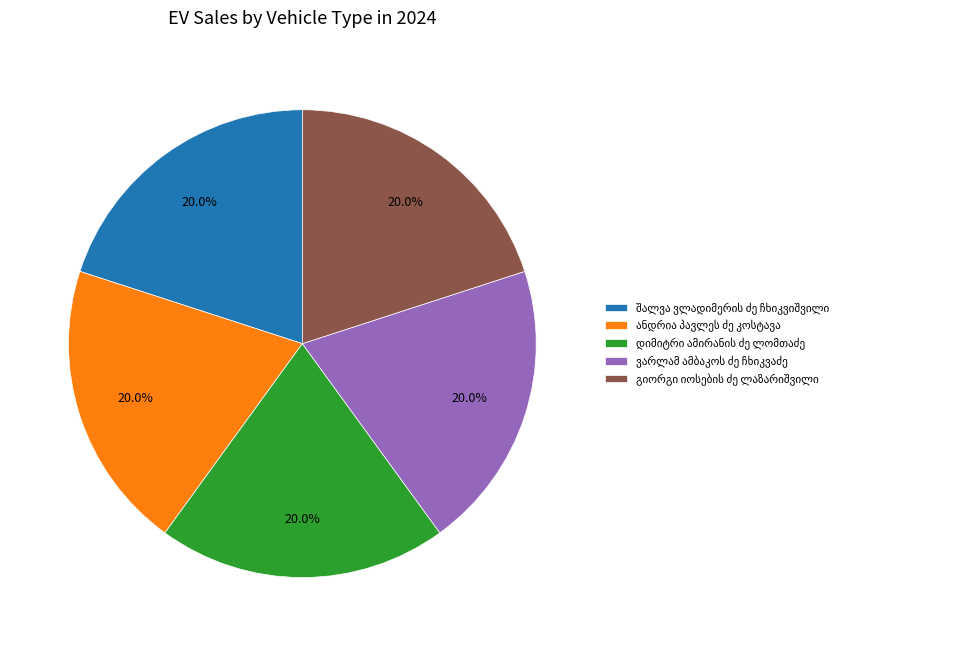

Is there any slice that represents more than half of the pie?

No